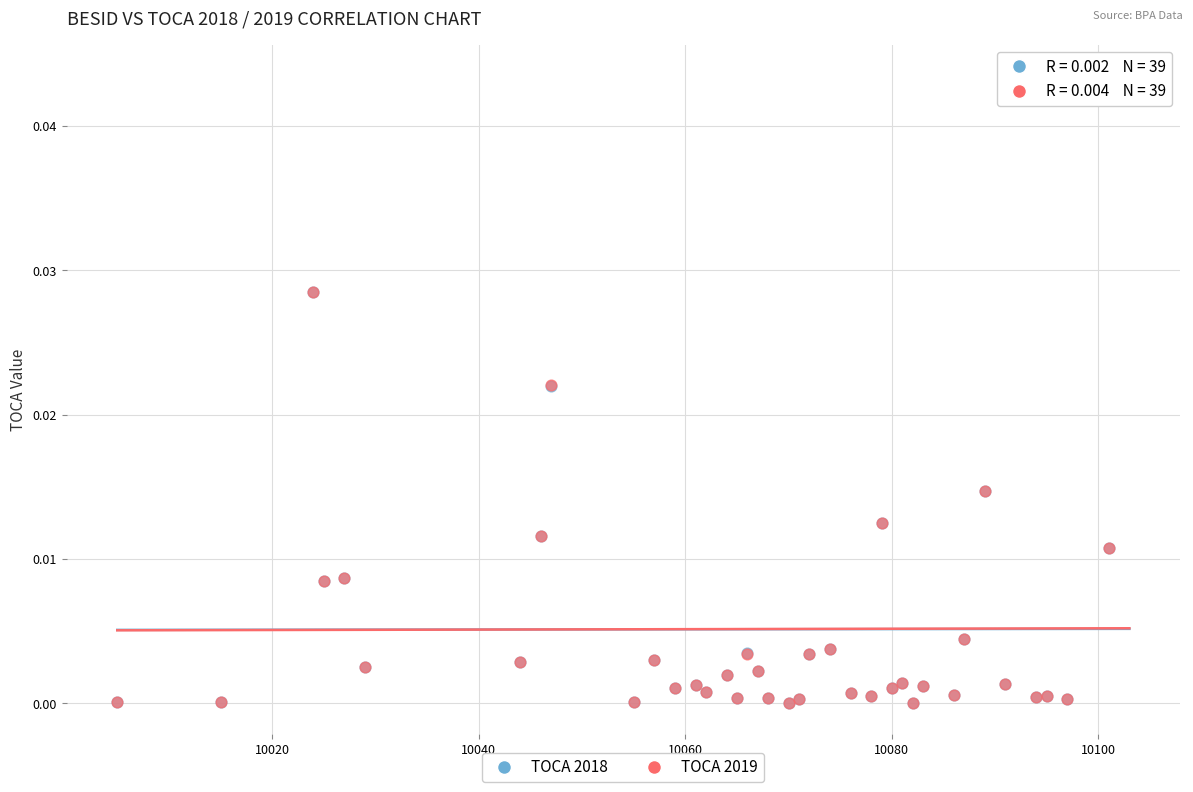

What are all the series names shown in the legend?

TOCA 2018, TOCA 2019